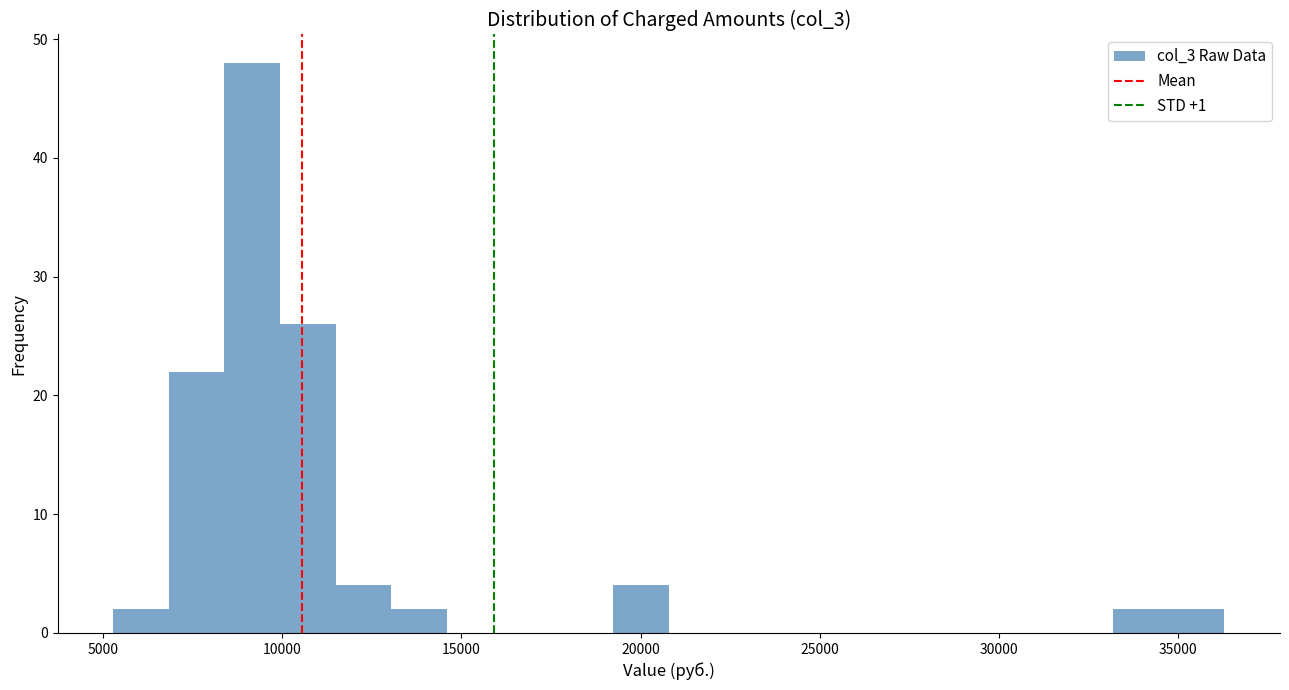

Read against the x-axis, roughly where is the centre of the tallest bar?

9000